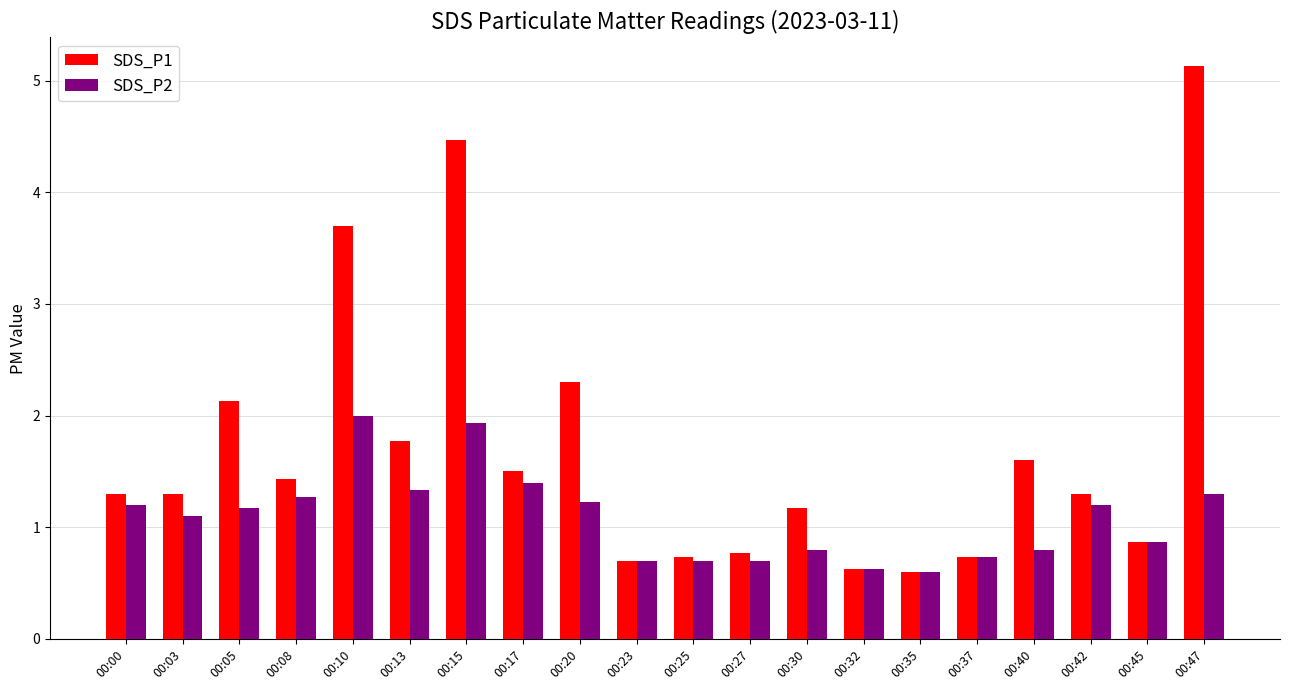

What is the average value of the SDS_P1 series?

1.7